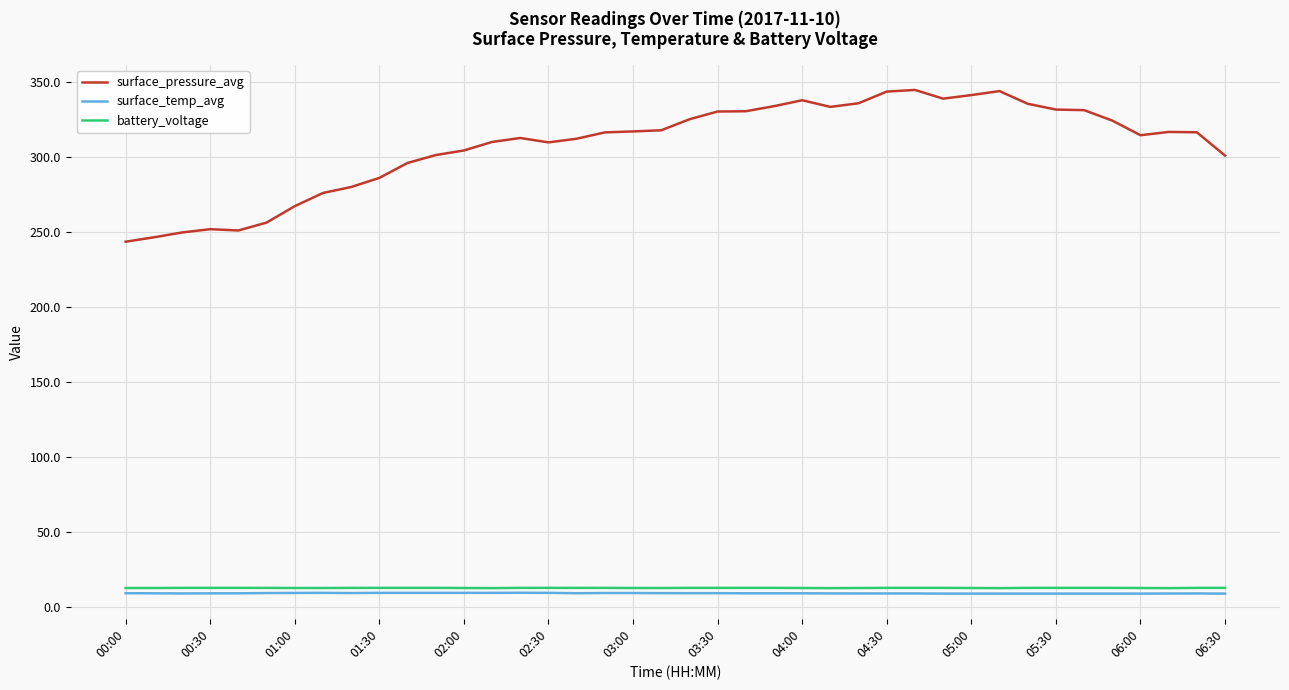

What is the highest value of the surface_pressure_avg series?

344.8